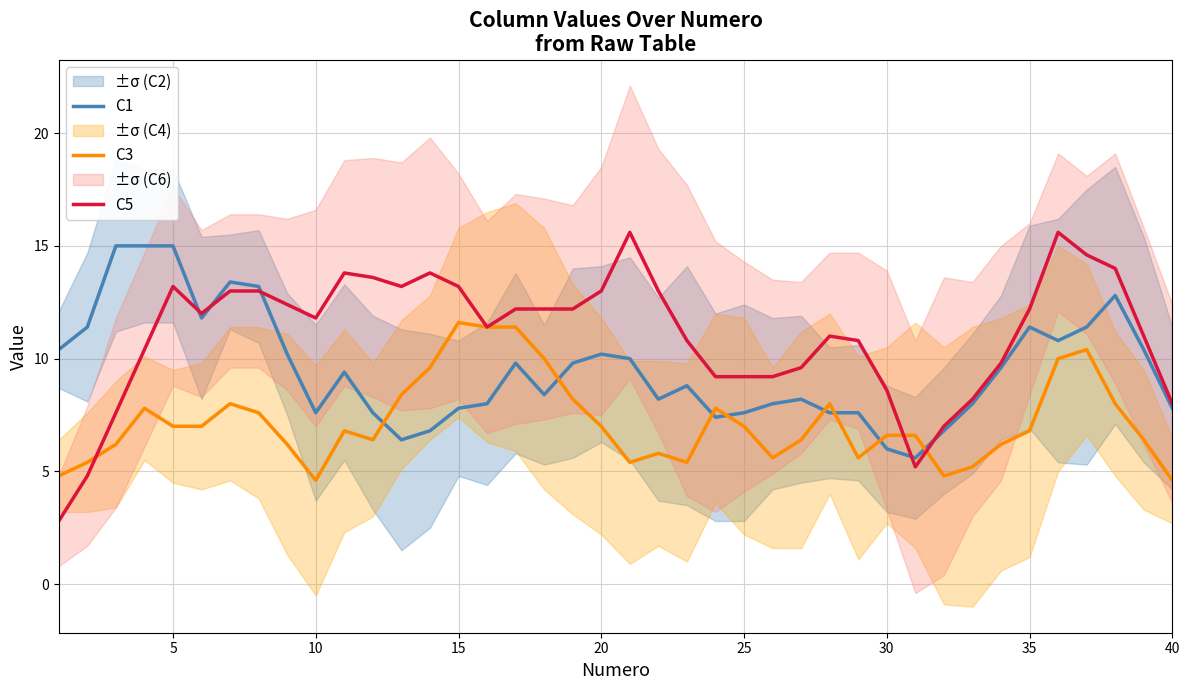

What is the highest value of the C5 series?

15.6